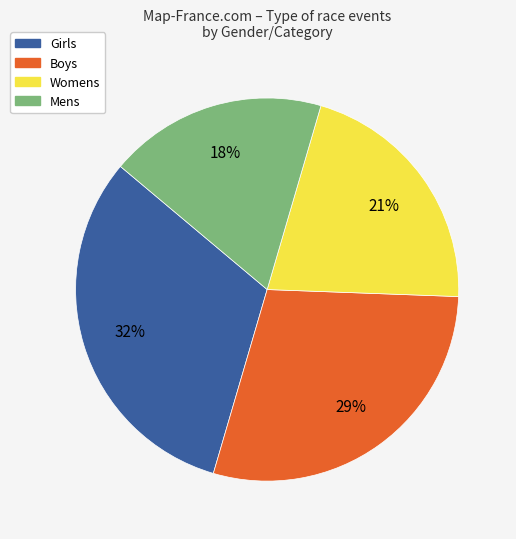

Which category has the biggest portion of the pie?

Girls